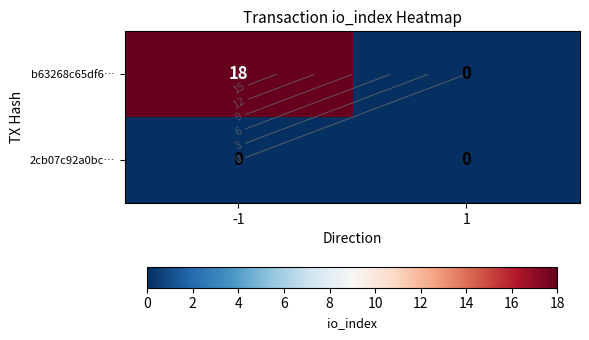

What is the greatest value displayed?

18